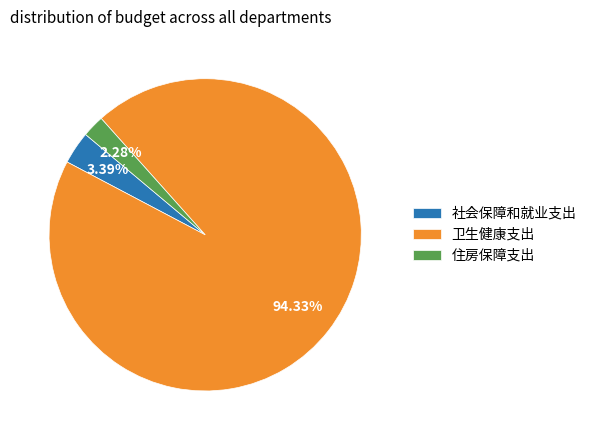

Does 卫生健康支出 account for over 50% of the chart?

Yes